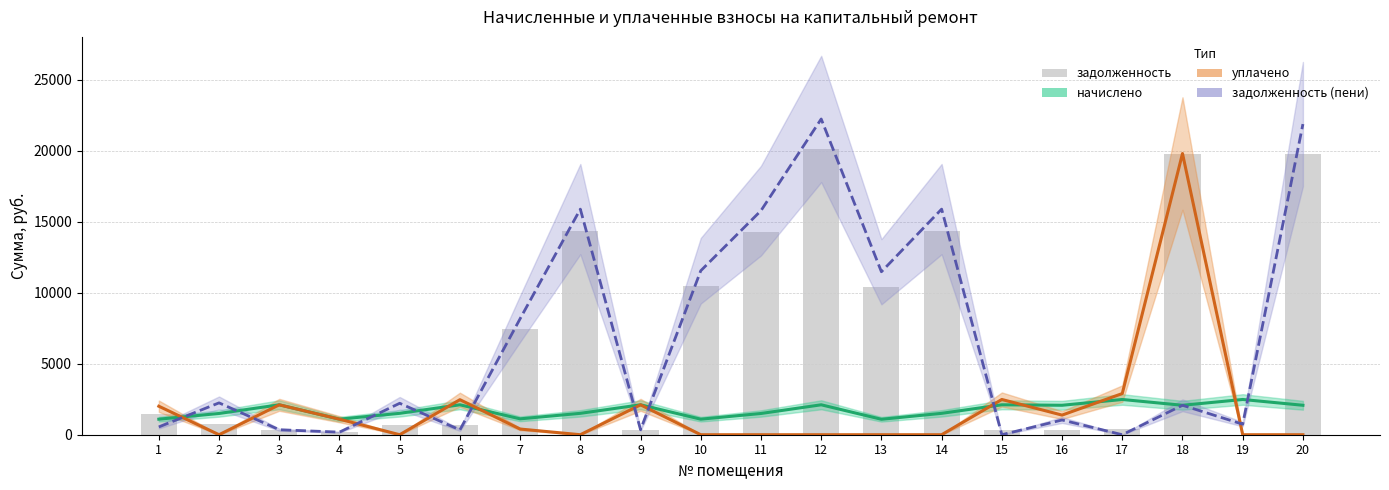

Is it true that задолженность equals 345.2 at 16?

True